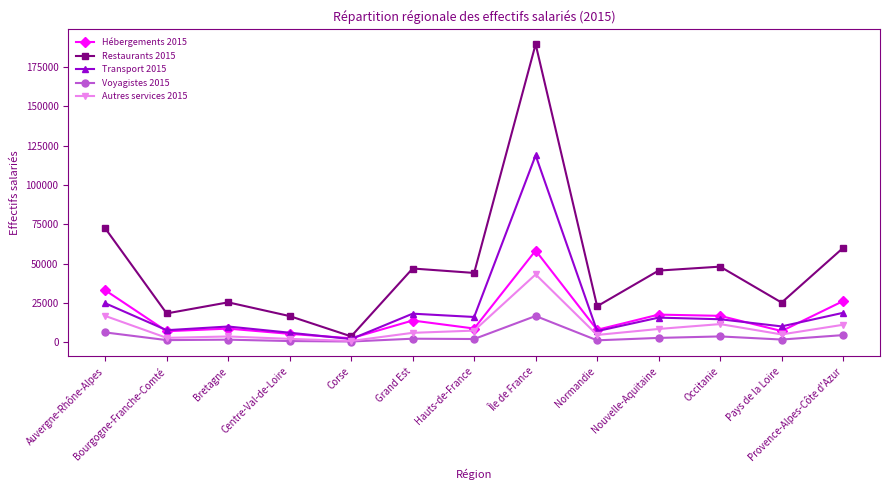

What is the sum of all Transport 2015 values?

269049